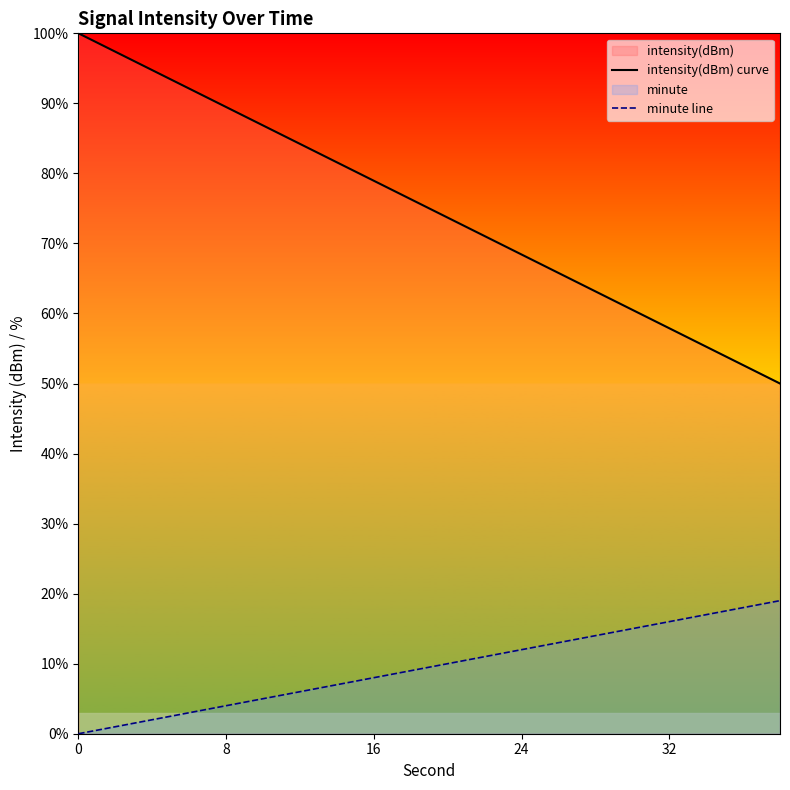

Which series has the largest range (max minus min)?

intensity(dBm) curve